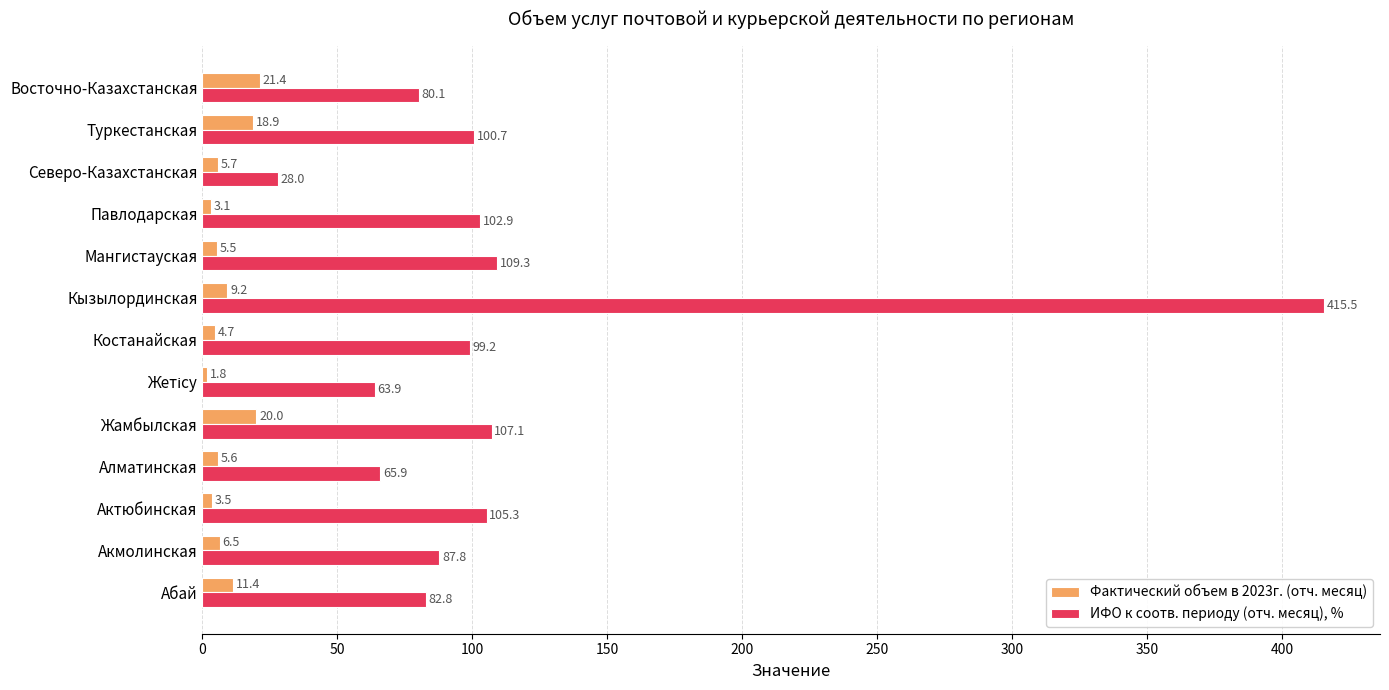

List the series in order of their overall mean, highest first.

ИФО к соотв. периоду (отч. месяц), %, Фактический объем в 2023г. (отч. месяц)